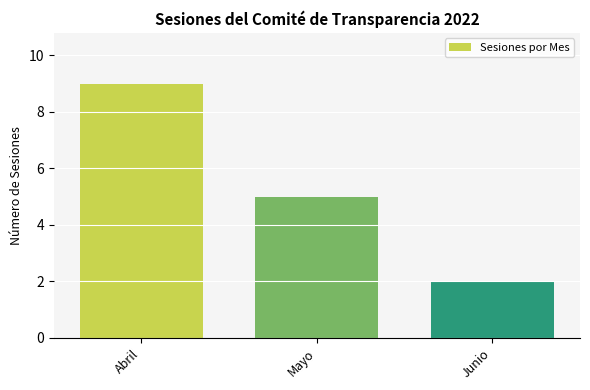

List the labels in order of value, largest first.

Abril, Mayo, Junio